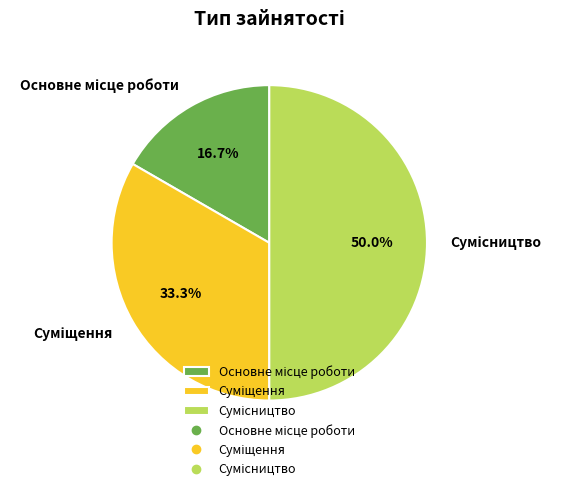

How many segments does this pie chart have?

3